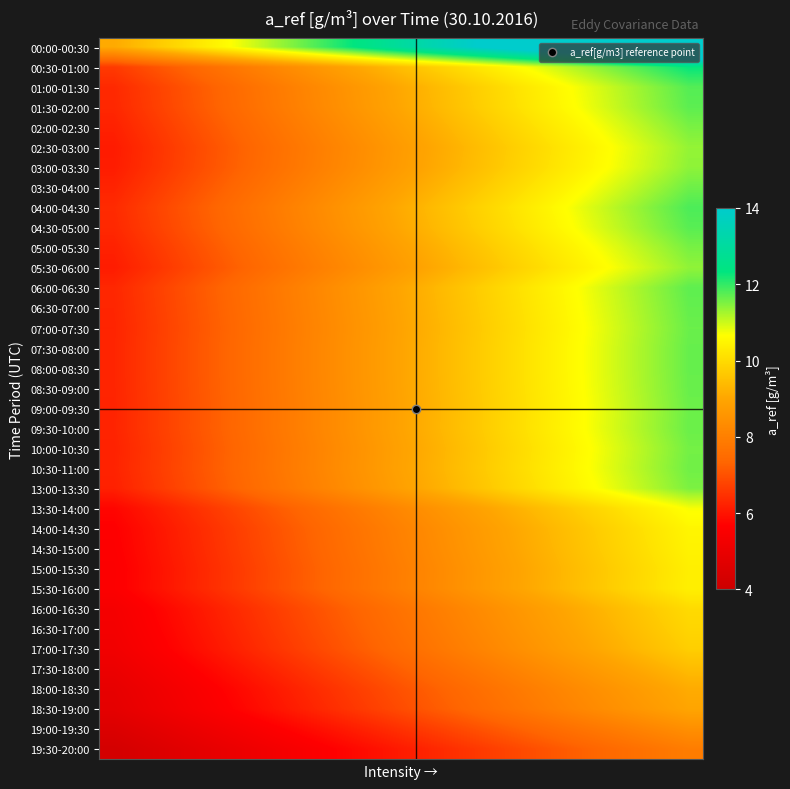

At which category is the sum across all series the highest?

19